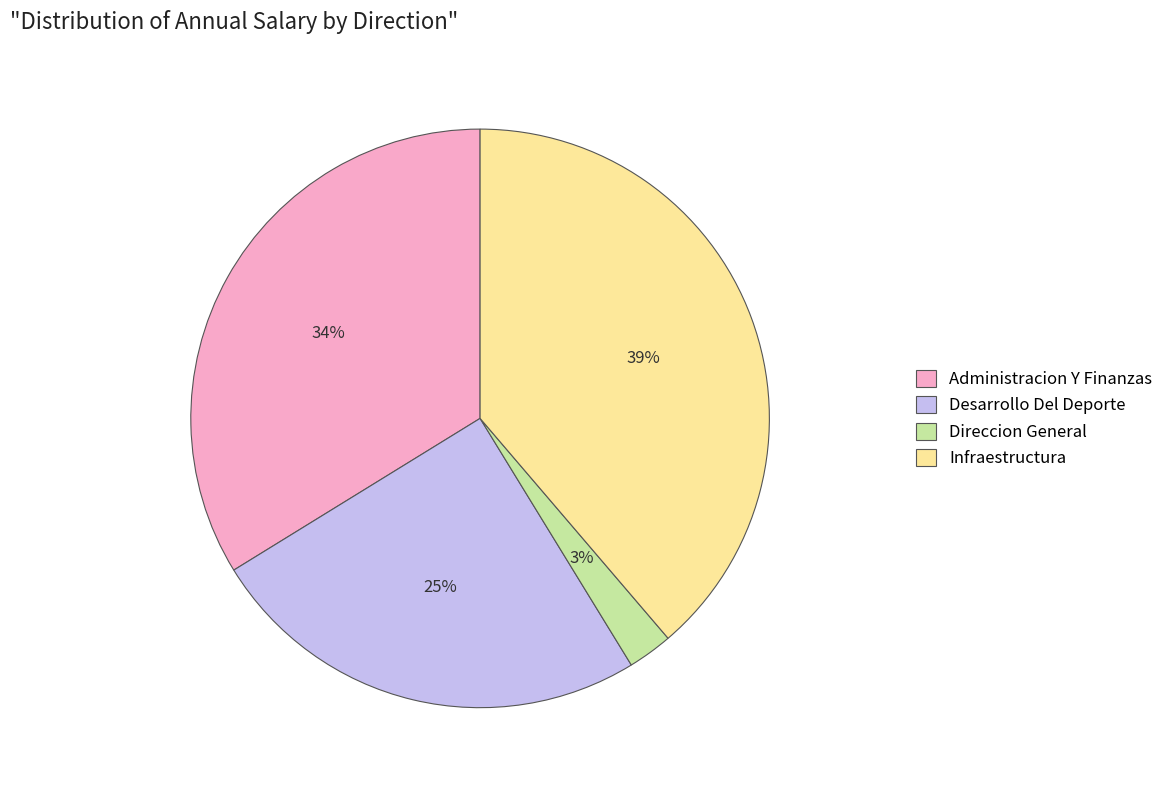

True or false: Administracion Y Finanzas accounts for 28% of the total.

False